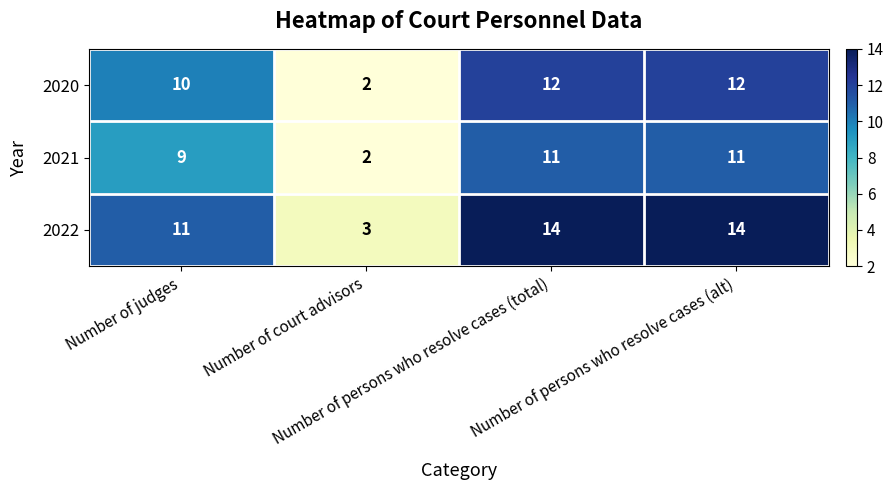

What is the difference between the maximum and minimum values in the 2022 series?

11